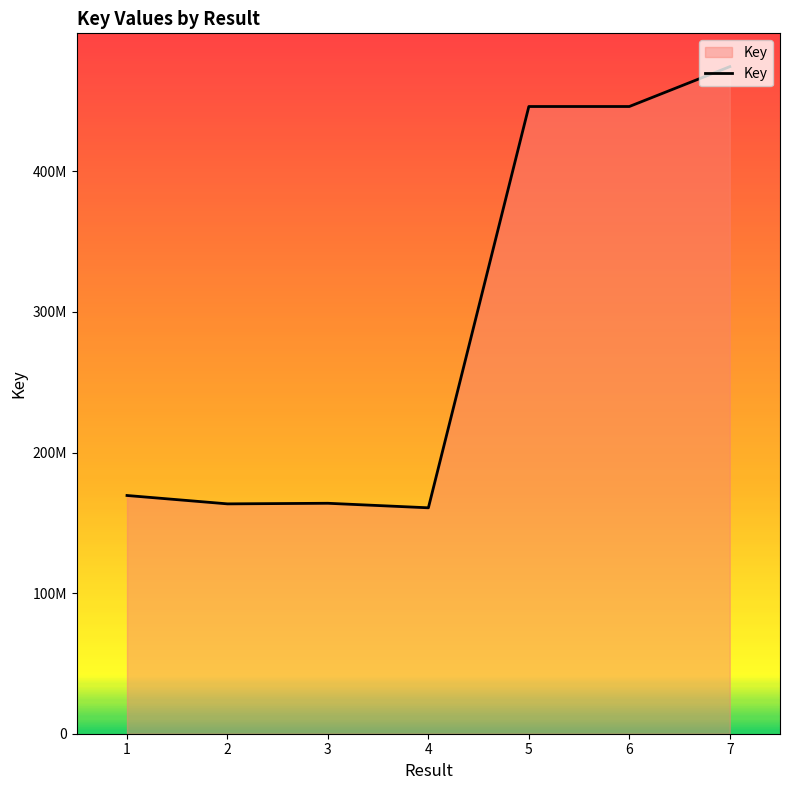

Rank the categories by value from lowest to highest.

4, 2, 3, 1, 6, 5, 7